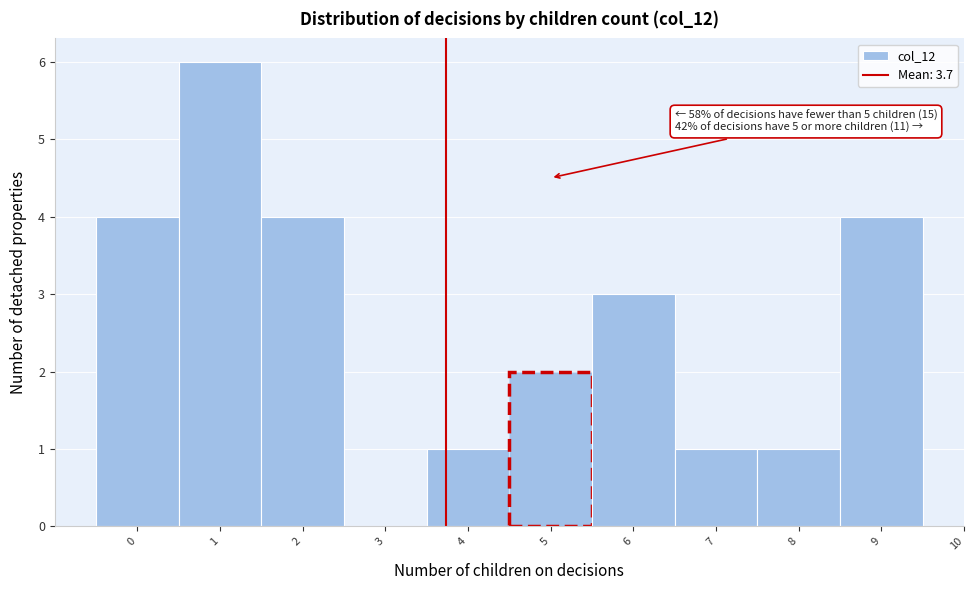

Over which range of the x-axis is the bar tallest?

0.5 to 1.5